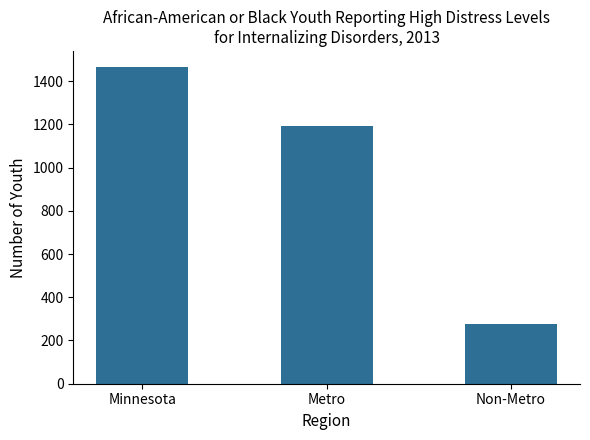

List the labels in order of value, smallest first.

Non-Metro, Metro, Minnesota